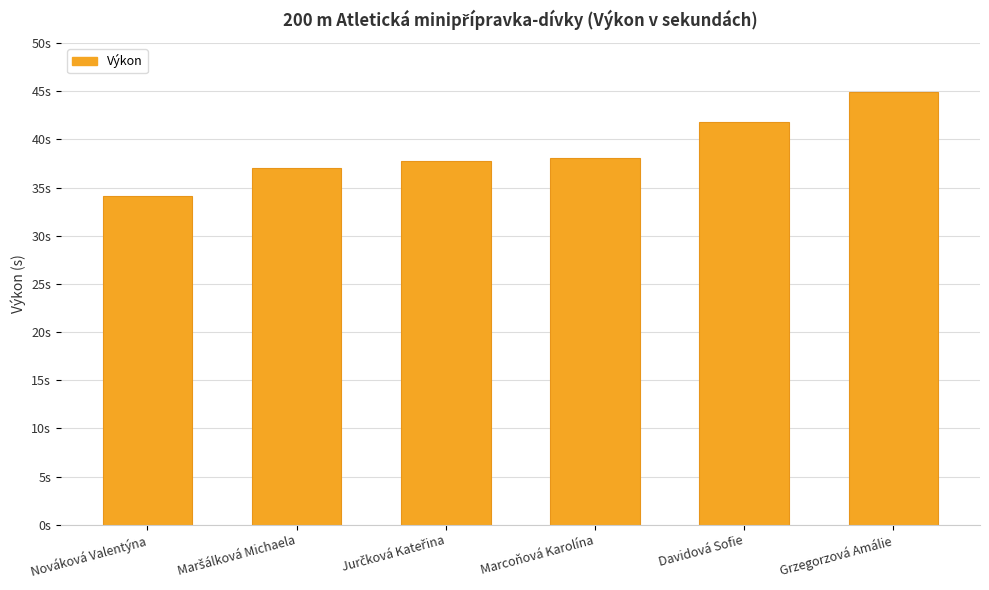

At which label does the data first exceed 38?

Marcoňová Karolína